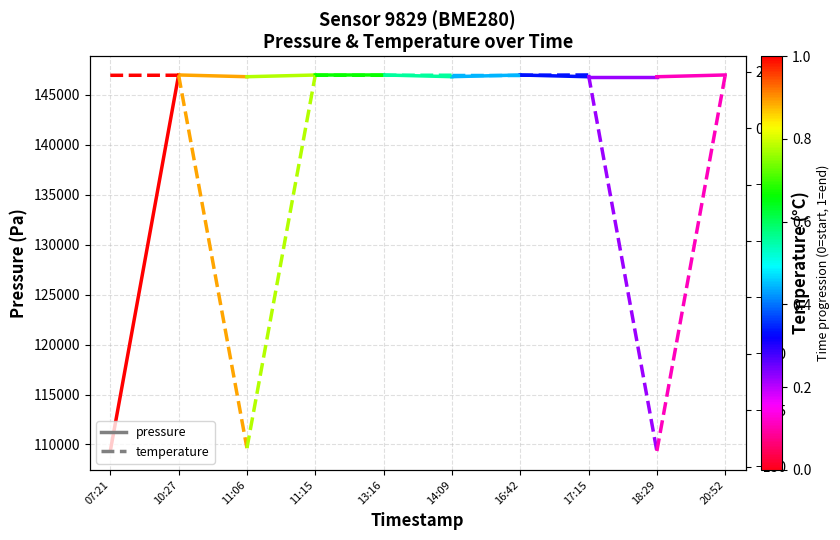

Is this an area chart (filled region under the line)?

No